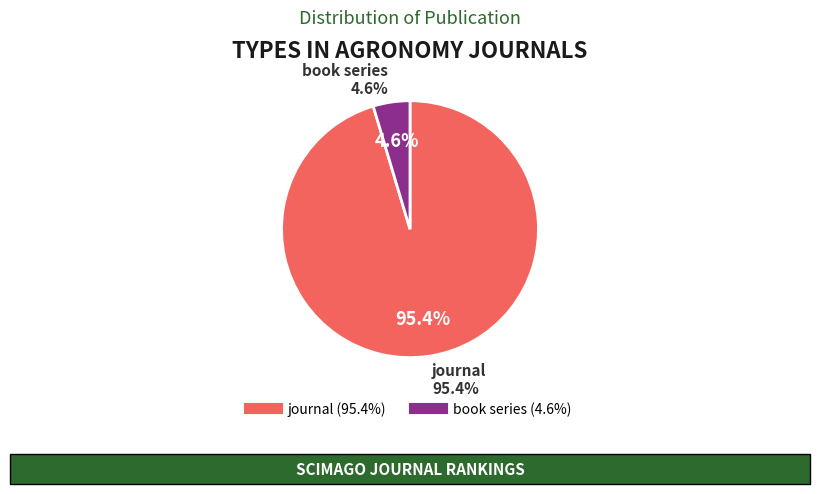

To the nearest percent, what percentage of the pie is journal?

95%